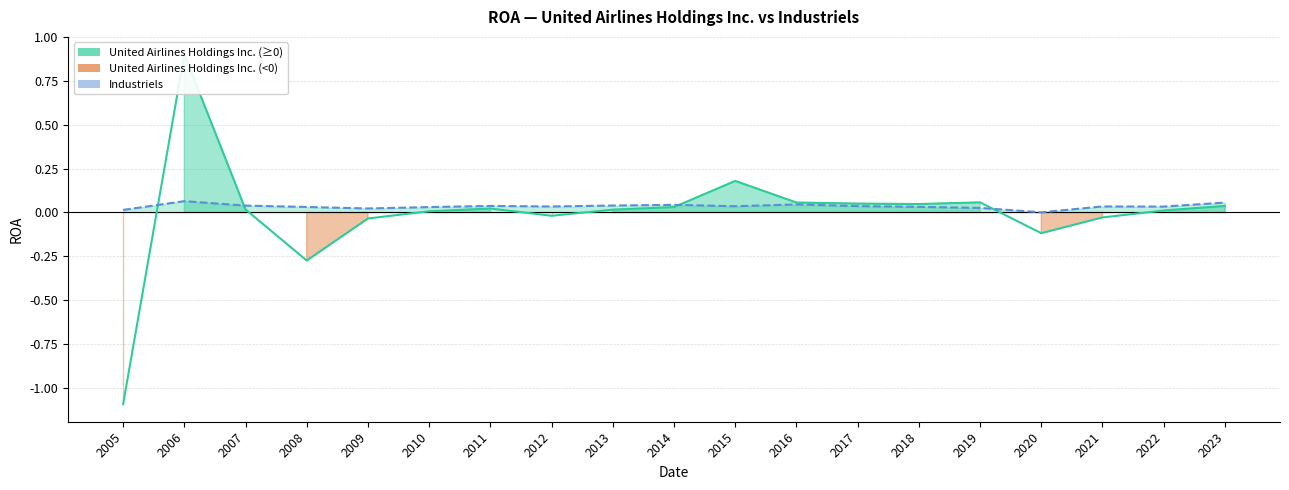

Where do Industriels and United Airlines Holdings Inc. first cross each other?

2005 and 2006